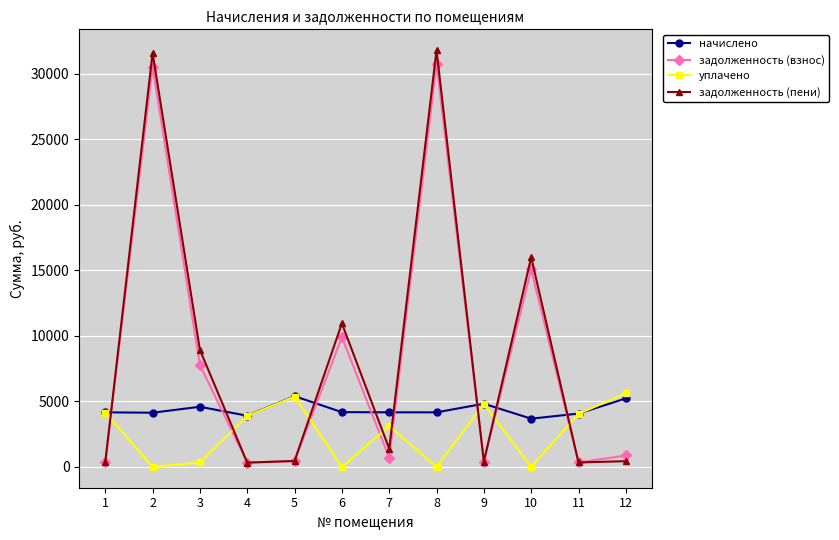

What is the average value of the начислено series?

4374.9